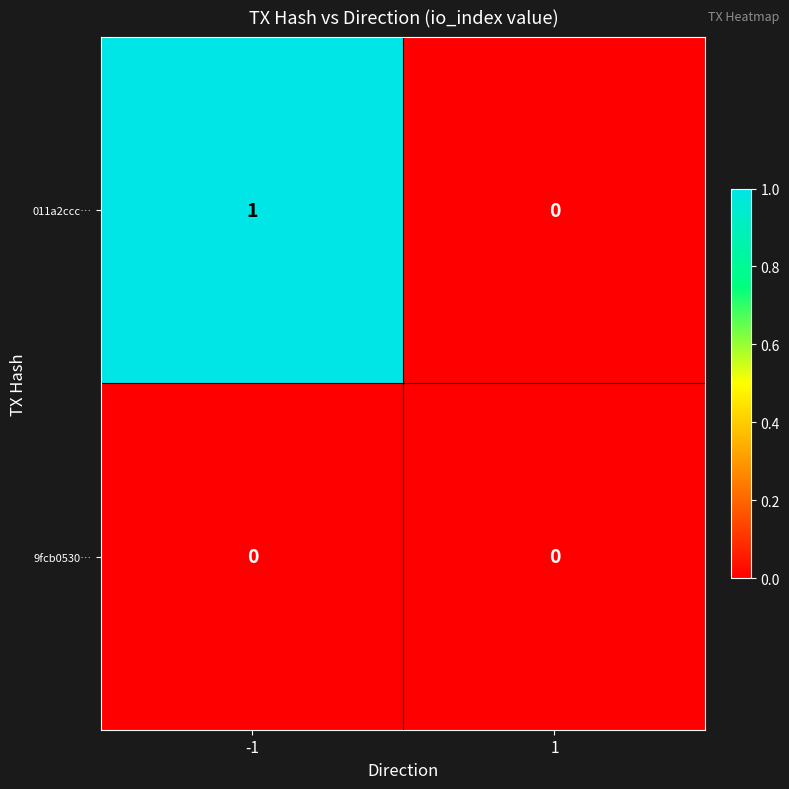

At which category does the chart reach its peak across all series?

-1